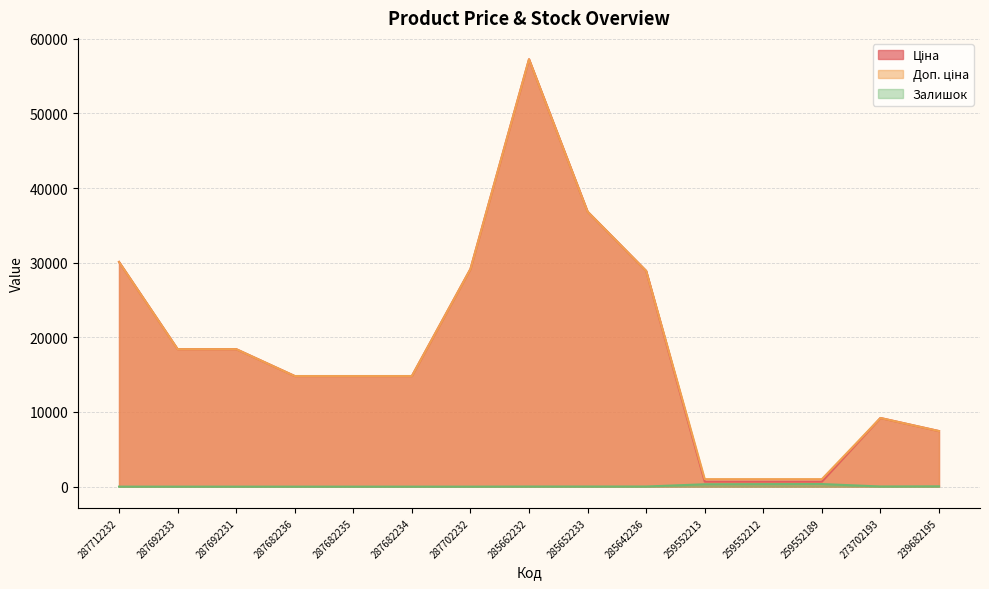

At which category does Ціна reach its first local peak?

285662232